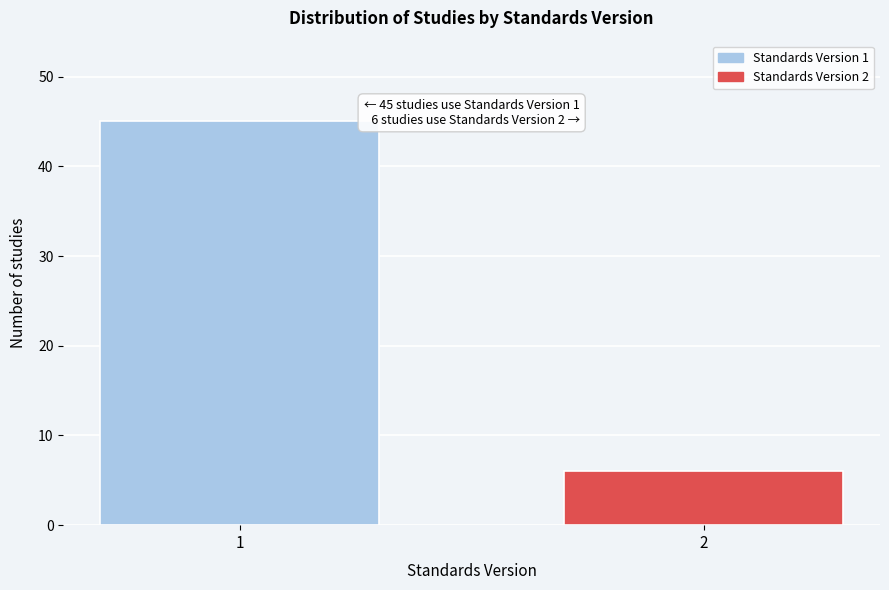

Reading right to left, list all the values displayed in this chart.

6	45